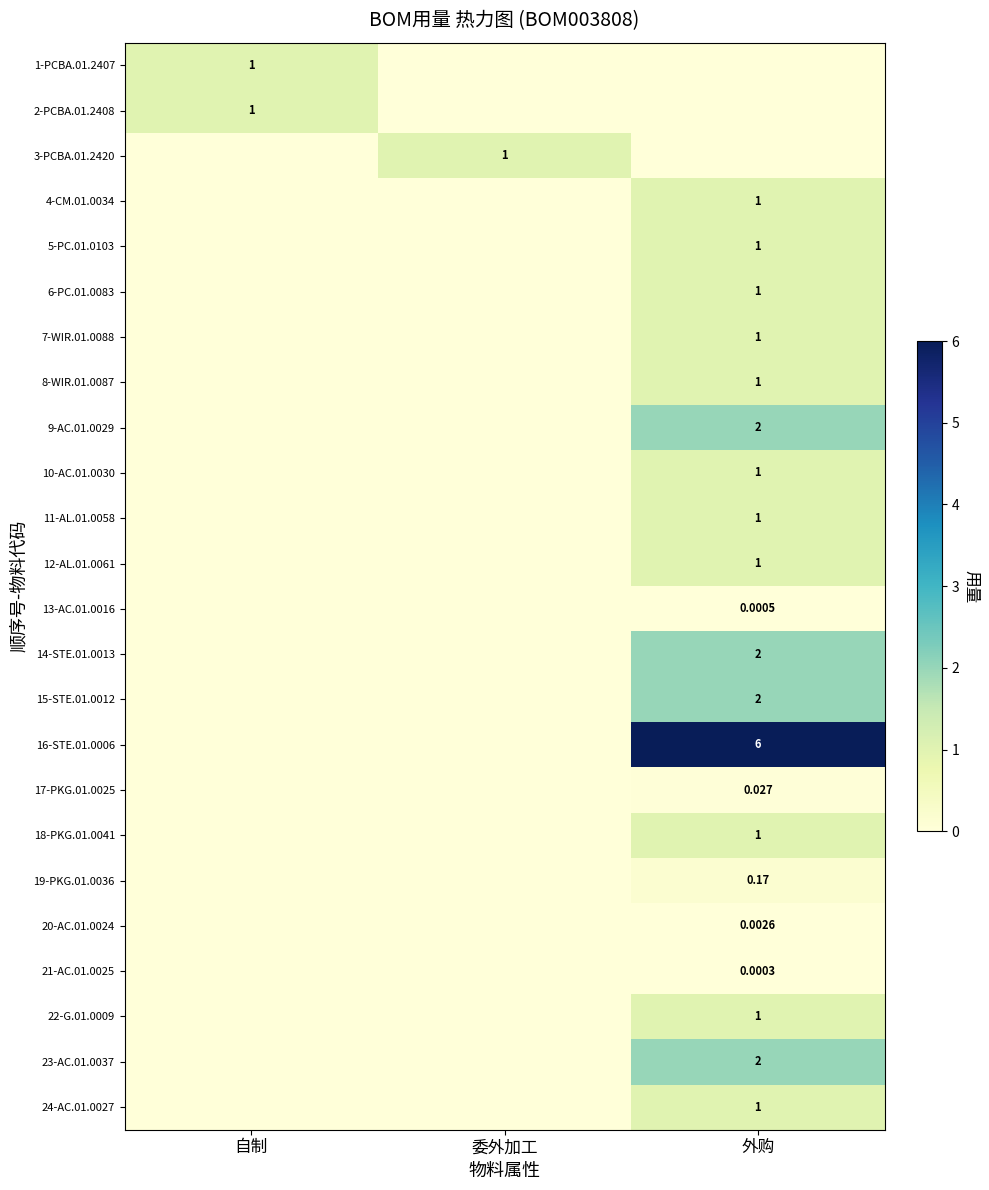

What is the total value across all series at 委外加工?

1.0